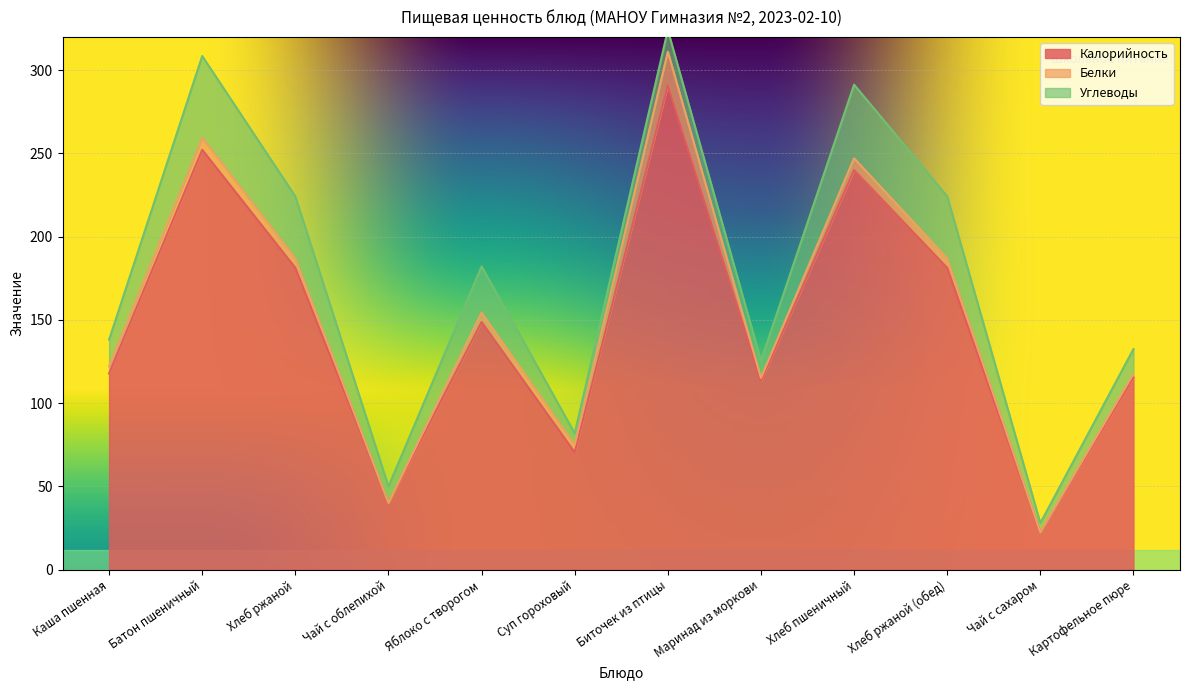

Which series has the largest range (max minus min)?

Калорийность